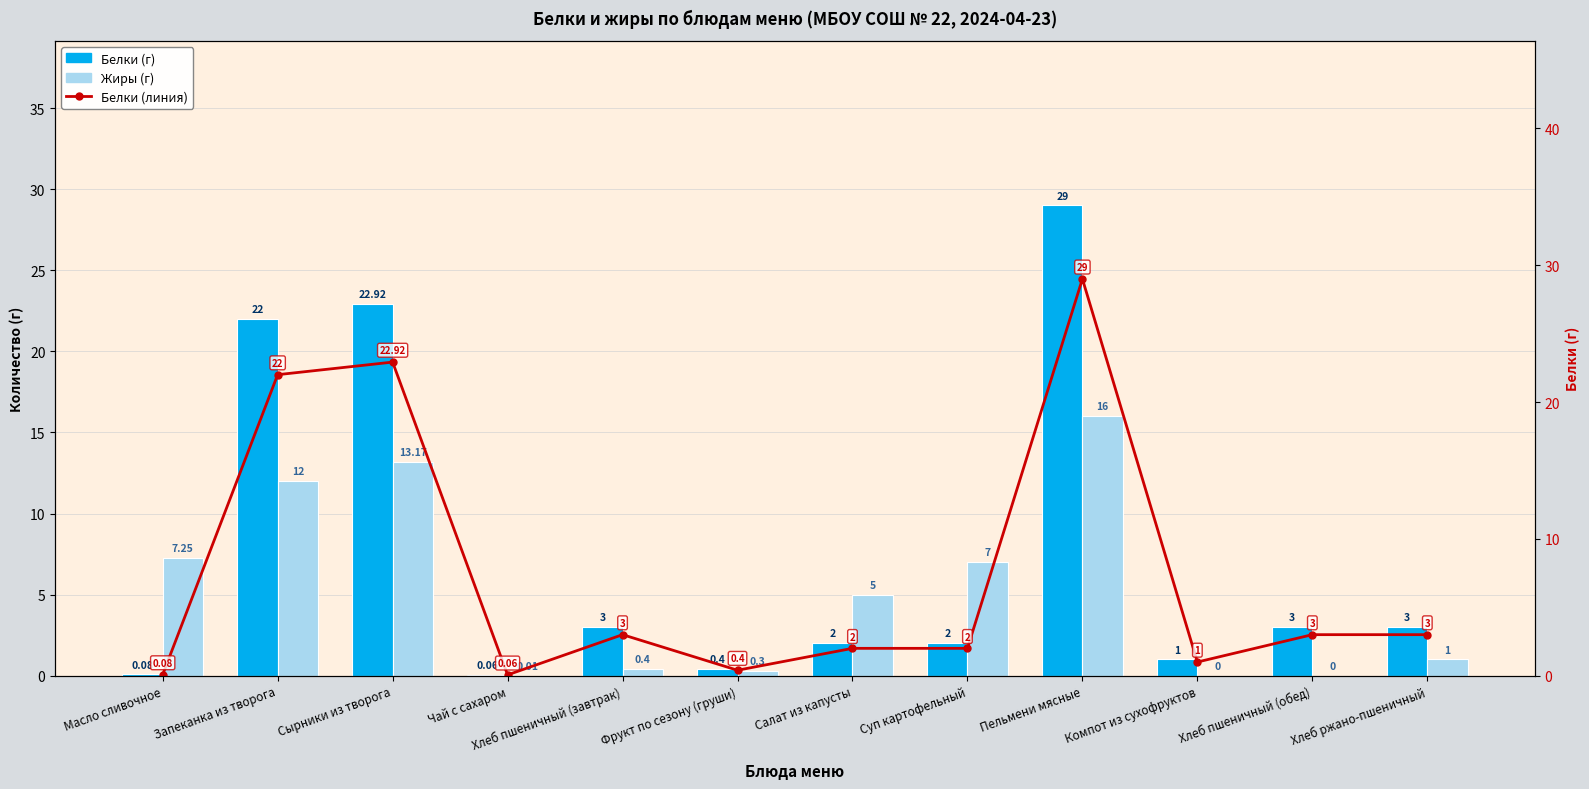

Is it true that Белки (линия) equals 1.0 at Компот из сухофруктов?

True